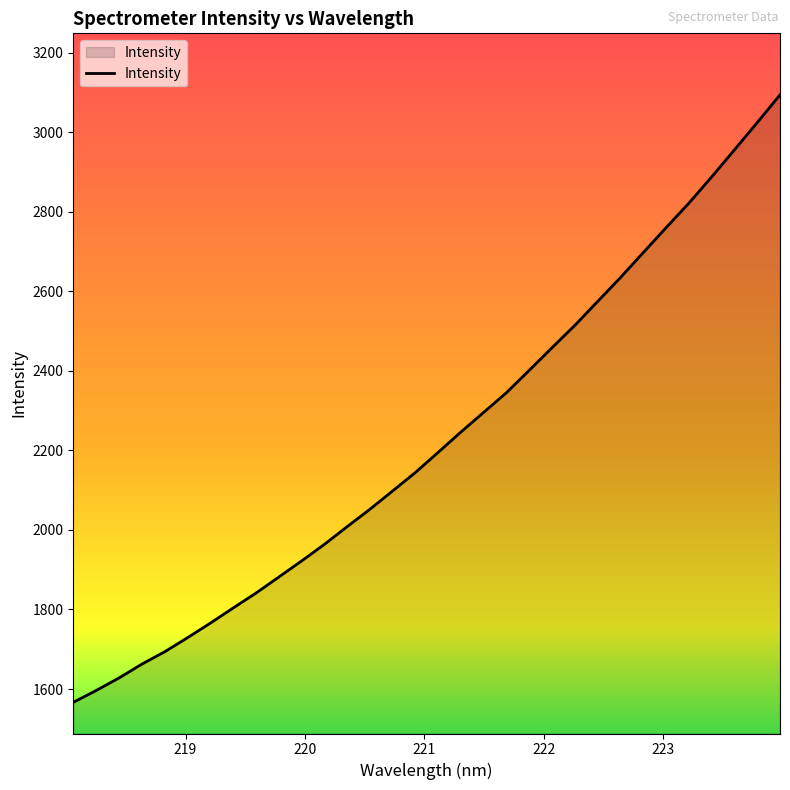

What is the minimum value shown in the chart?

1566.5